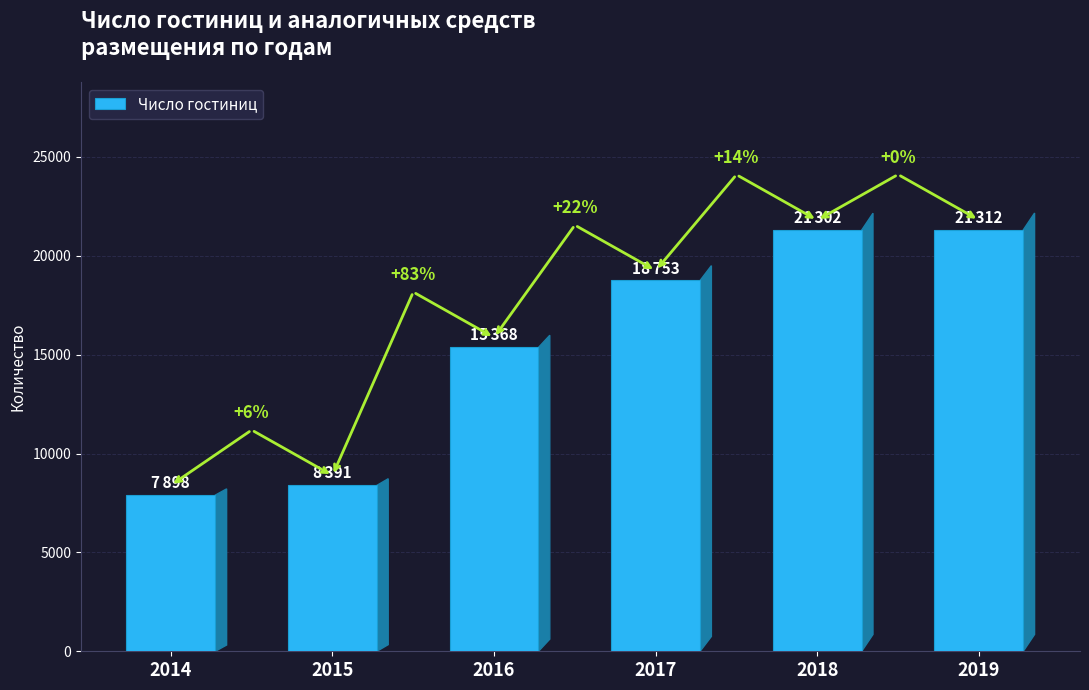

The value at 2018 is 21302. True or false?

True